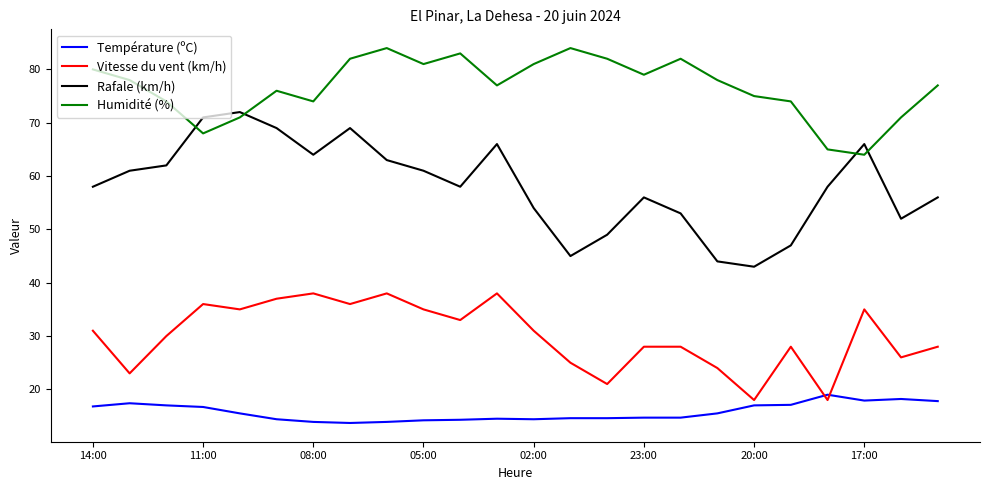

True or false: Humidité (%) and Rafale (km/h) intersect in this chart.

True